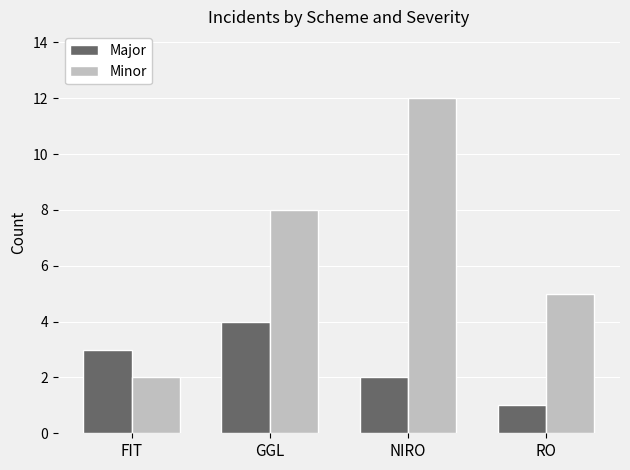

How many data points does each series have?

4